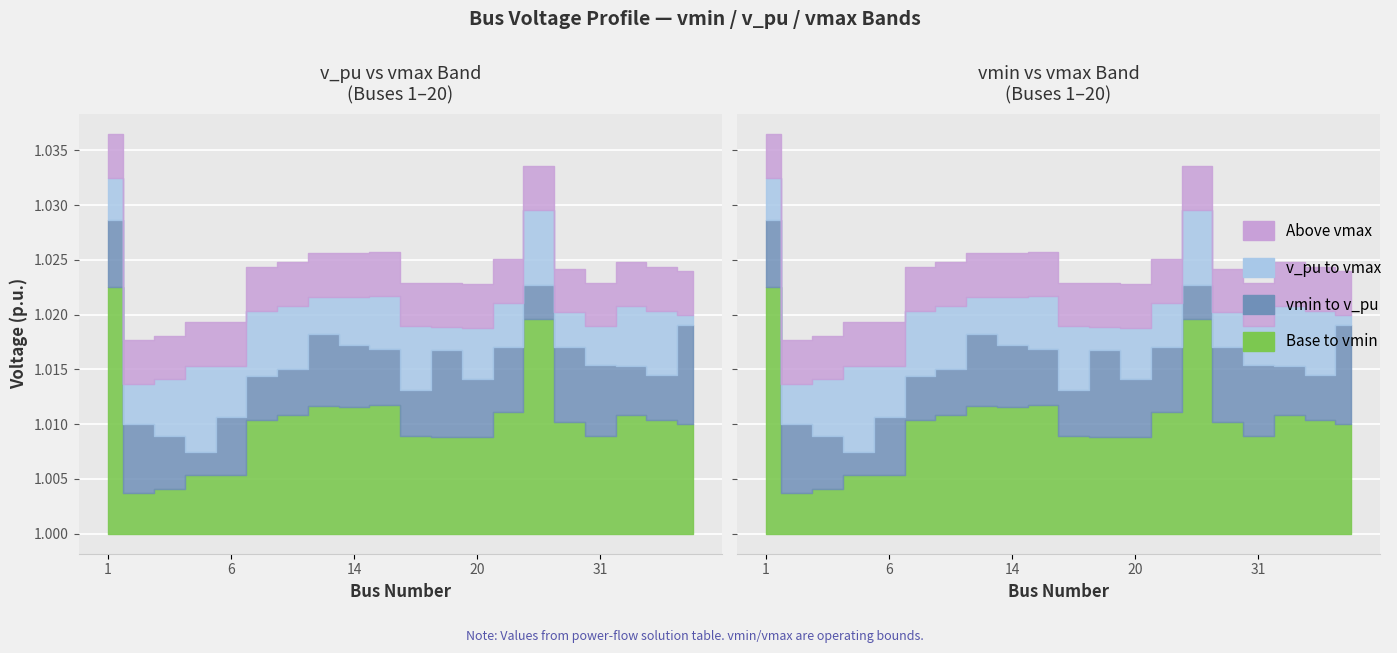

Reading right to left, list all the values displayed in this chart.

v_pu: 36=1.0	34=1.0	33=1.0	31=1.0	26=1.0	24=1.0	23=1.0	20=1.0	19=1.0	18=1.0	16=1.0	14=1.0	13=1.0	11=1.0	10=1.0	6=1.0	5=1.0	3=1.0	2=1.0	1=1.0
vmin: 36=1.0	34=1.0	33=1.0	31=1.0	26=1.0	24=1.0	23=1.0	20=1.0	19=1.0	18=1.0	16=1.0	14=1.0	13=1.0	11=1.0	10=1.0	6=1.0	5=1.0	3=1.0	2=1.0	1=1.0
vmax: 36=1.0	34=1.0	33=1.0	31=1.0	26=1.0	24=1.0	23=1.0	20=1.0	19=1.0	18=1.0	16=1.0	14=1.0	13=1.0	11=1.0	10=1.0	6=1.0	5=1.0	3=1.0	2=1.0	1=1.0